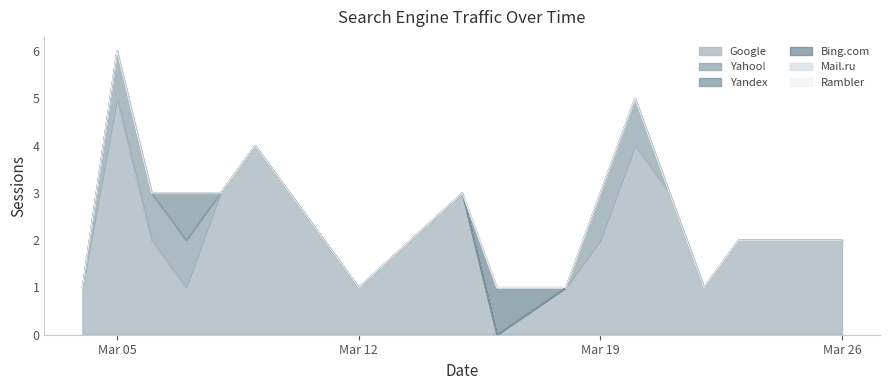

What are all the series names shown in the legend?

Google, Yahoo!, Yandex, Bing.com, Mail.ru, Rambler